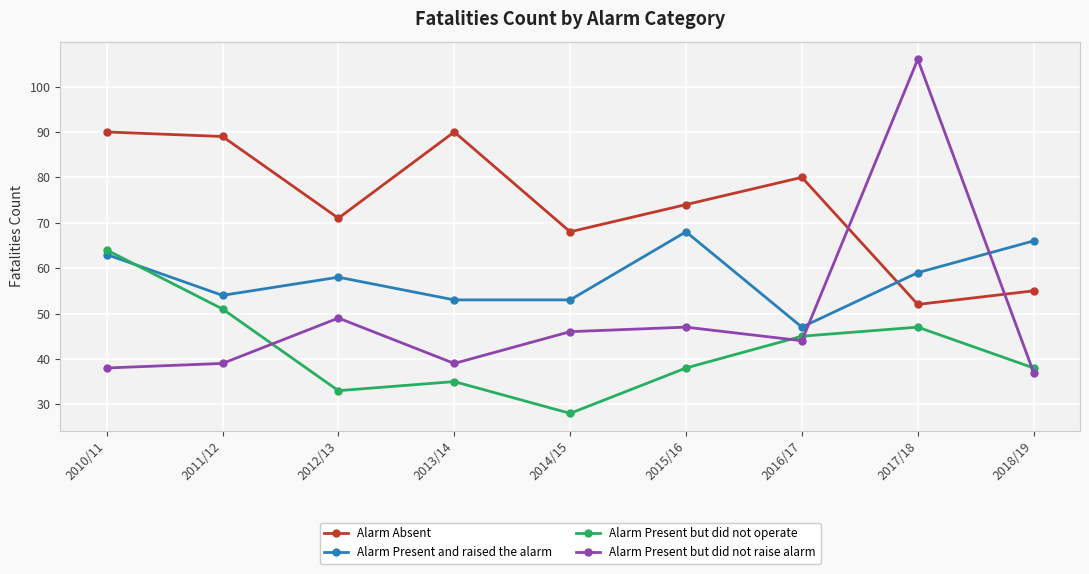

True or false: Alarm Present but did not raise alarm and Alarm Present but did not operate intersect in this chart.

True